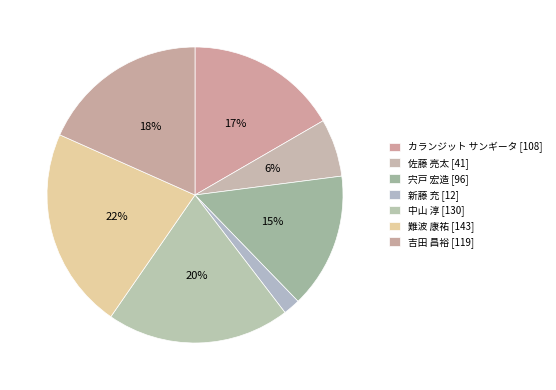

True or false: 佐藤 亮太 [41] accounts for 6% of the total.

True